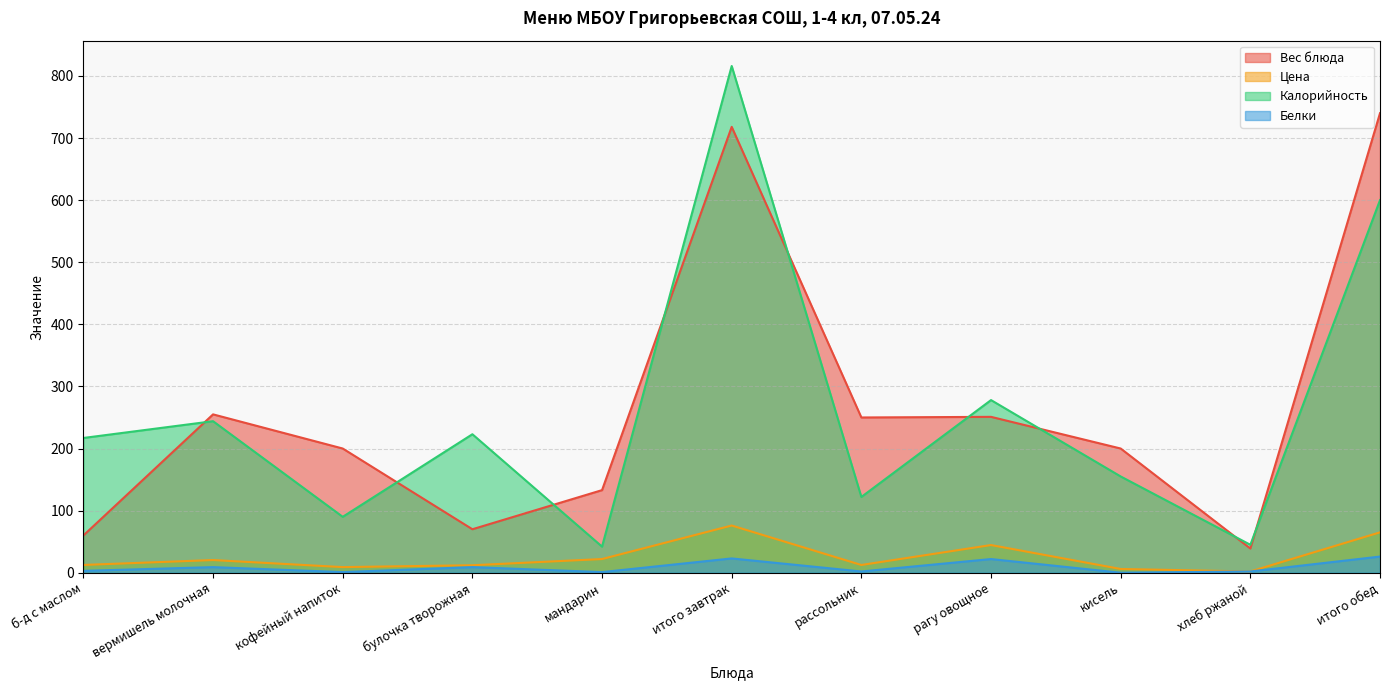

What are all the series names shown in the legend?

Вес блюда, Цена, Калорийность, Белки